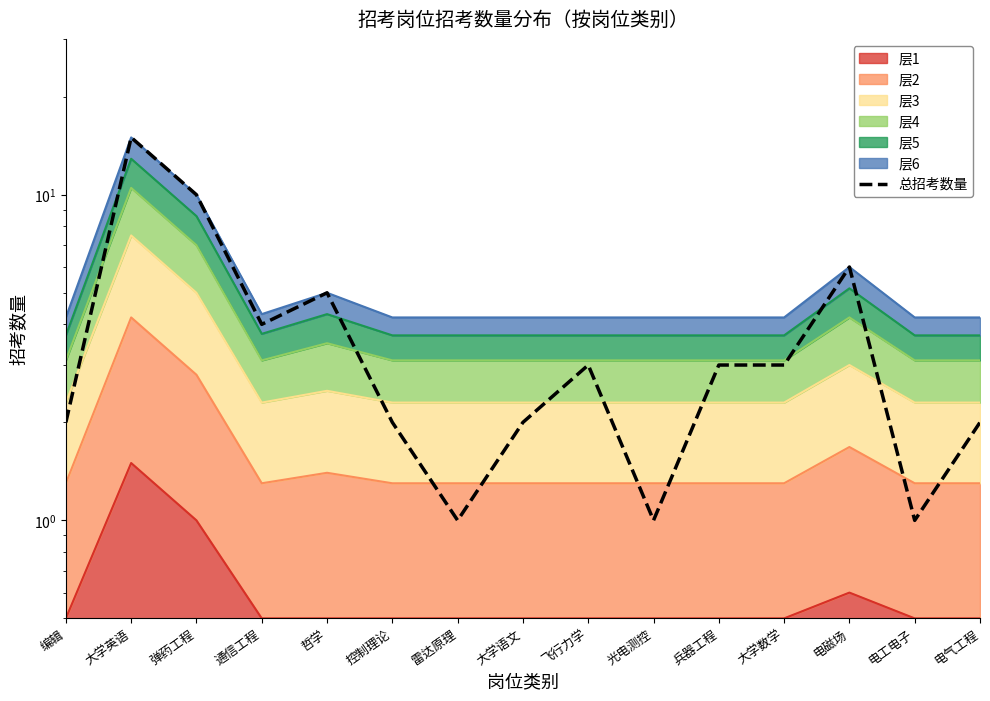

What is the average value?

4